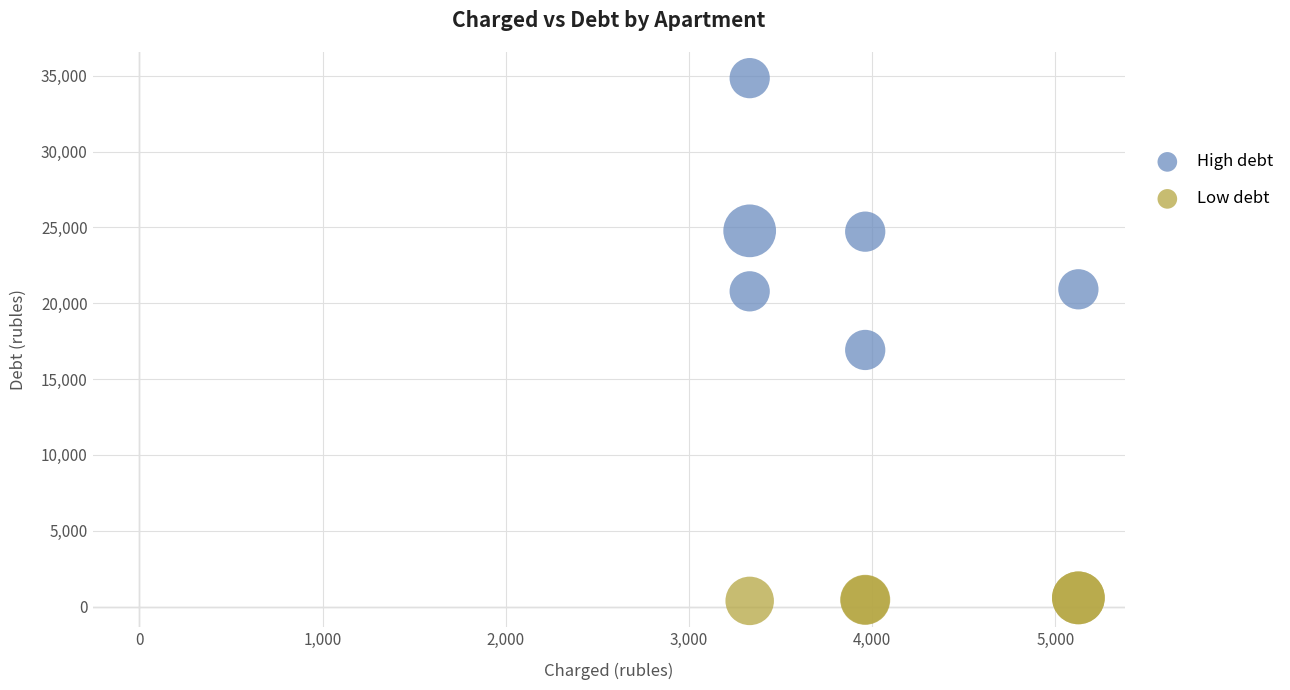

What are all the series names shown in the legend?

High debt, Low debt